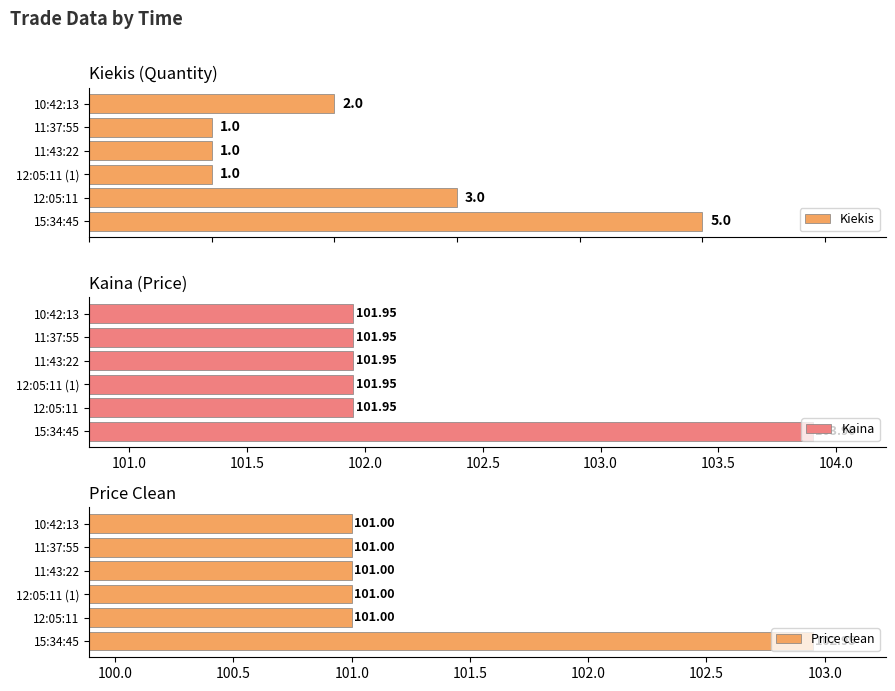

At which label is Kiekis closest to 3?

12:05:11